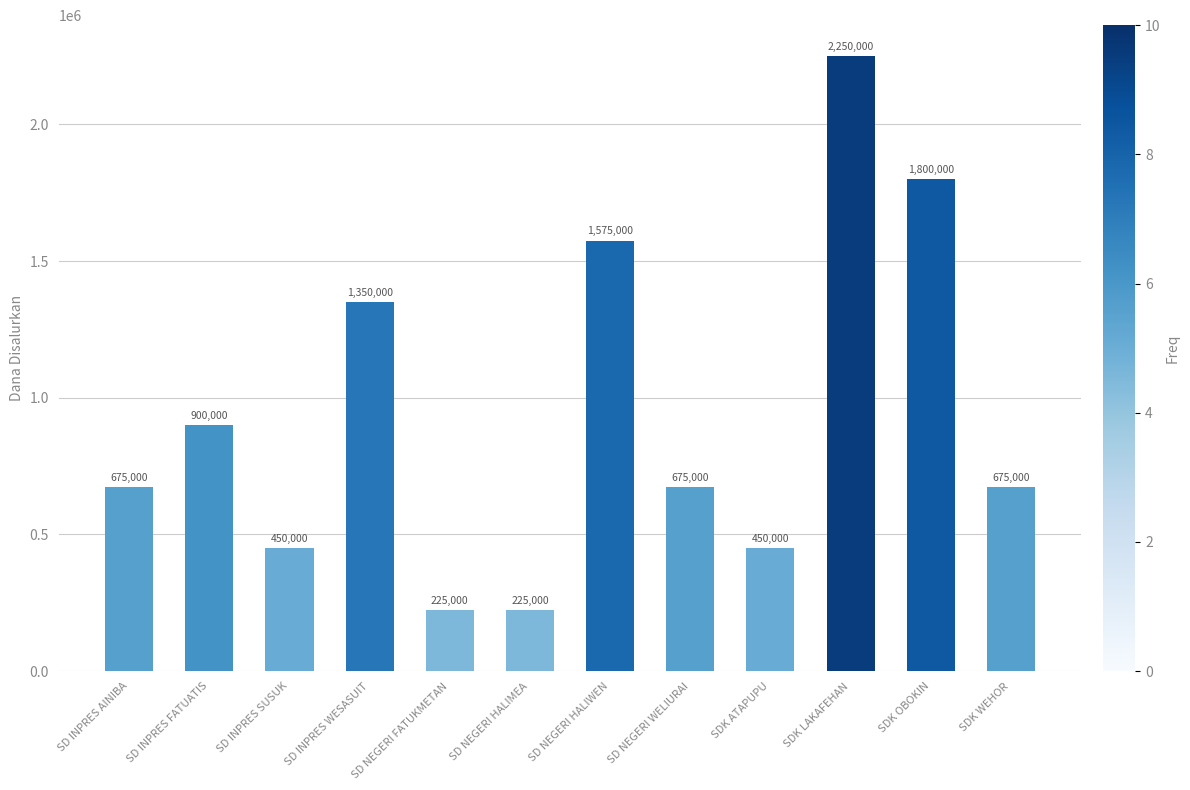

Which has a higher value, SDK OBOKIN or SDK WEHOR?

SDK OBOKIN